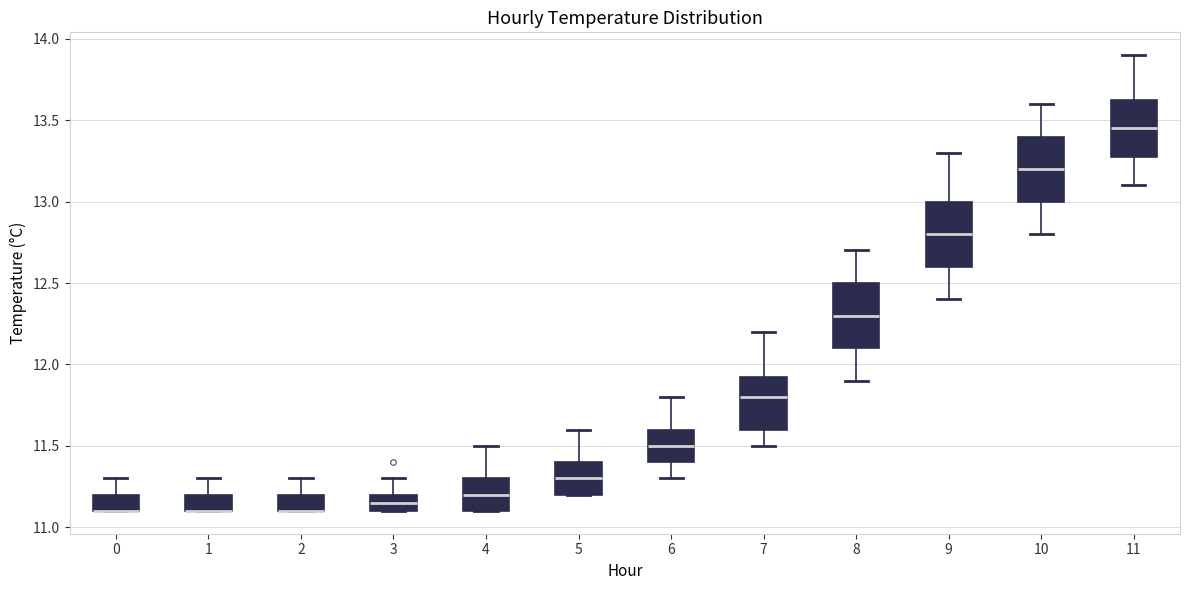

Reading left to right, read every box against the y-axis: the position of its median line, the range the box covers, and the ends of its whiskers. The values are not printed on the chart, so give them approximately, as read against the axis.

0: median 11.10 (drawn on the box's lower edge), box 11.10 to 11.20, whiskers 11.10 to 11.30
1: median 11.10 (drawn on the box's lower edge), box 11.10 to 11.20, whiskers 11.10 to 11.30
2: median 11.10 (drawn on the box's lower edge), box 11.10 to 11.20, whiskers 11.10 to 11.30
3: median 11.15, box 11.10 to 11.20, whiskers 11.10 to 11.30
4: median 11.20, box 11.10 to 11.30, whiskers 11.10 to 11.50
5: median 11.30, box 11.20 to 11.40, whiskers 11.20 to 11.60
6: median 11.50, box 11.40 to 11.60, whiskers 11.30 to 11.80
7: median 11.80, box 11.60 to 11.95, whiskers 11.50 to 12.20
8: median 12.30, box 12.10 to 12.50, whiskers 11.90 to 12.70
9: median 12.80, box 12.60 to 13.00, whiskers 12.40 to 13.30
10: median 13.20, box 13.00 to 13.40, whiskers 12.80 to 13.60
11: median 13.45, box 13.30 to 13.65, whiskers 13.10 to 13.90